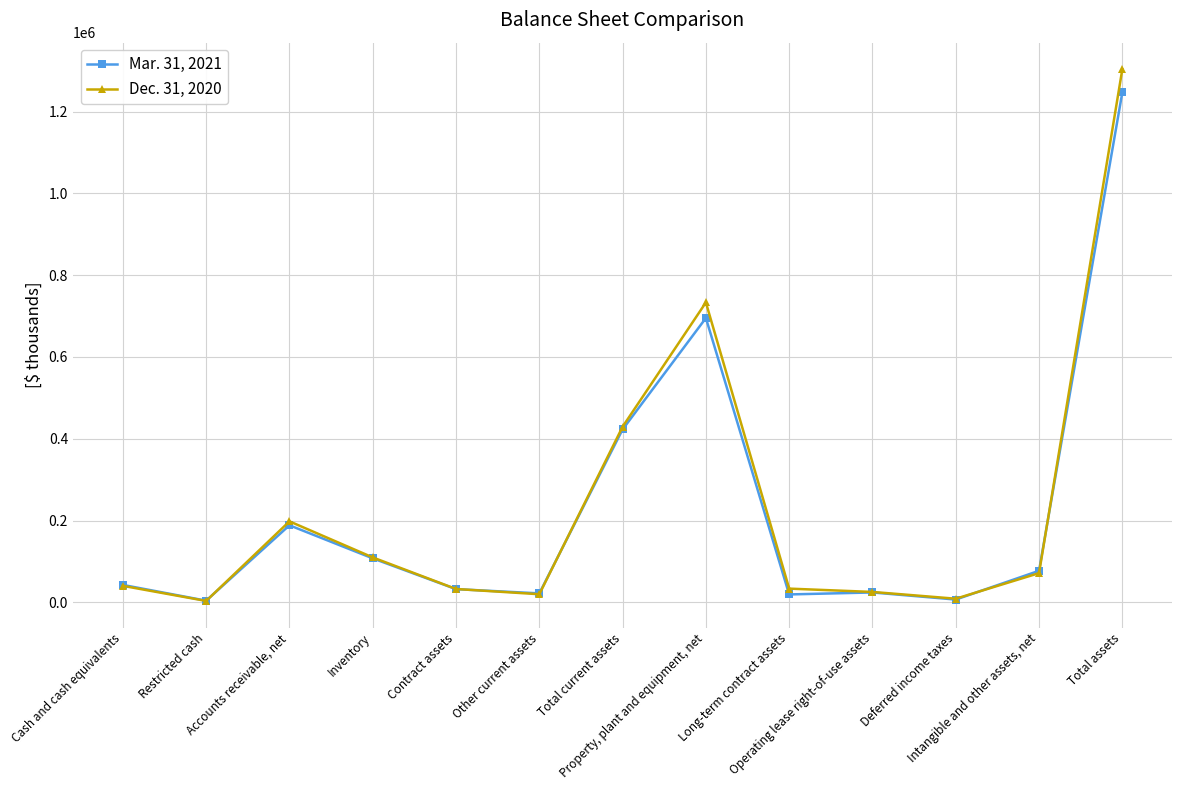

What is the sum of the Mar. 31, 2021 values at Intangible and other assets, net and Total assets?

1324164